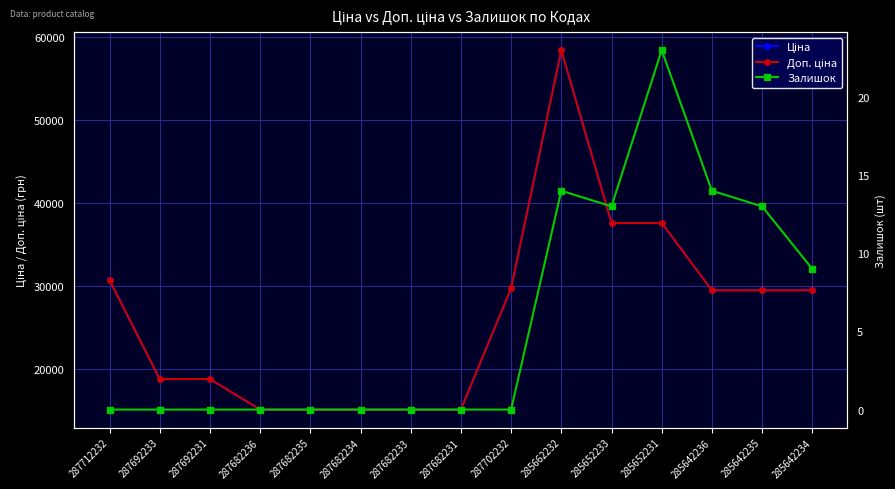

What is the average value of the Залишок series?

5.7